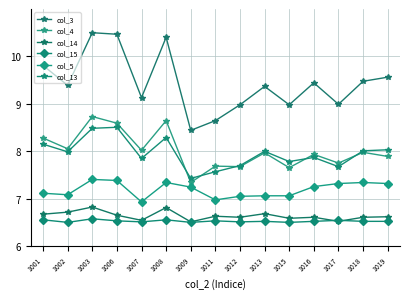

True or false: col_15 and col_3 intersect in this chart.

False